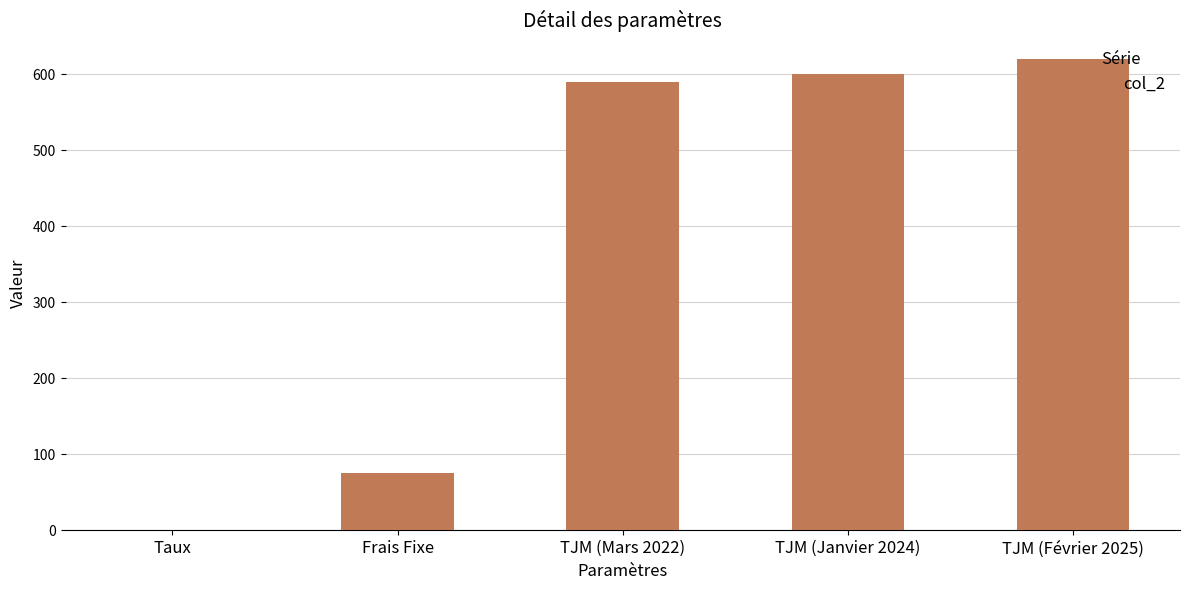

Reading left to right, transcribe all the data shown in this chart.

Taux=0.1	Frais Fixe=75.0	TJM (Mars 2022)=590.0	TJM (Janvier 2024)=600.0	TJM (Février 2025)=620.0